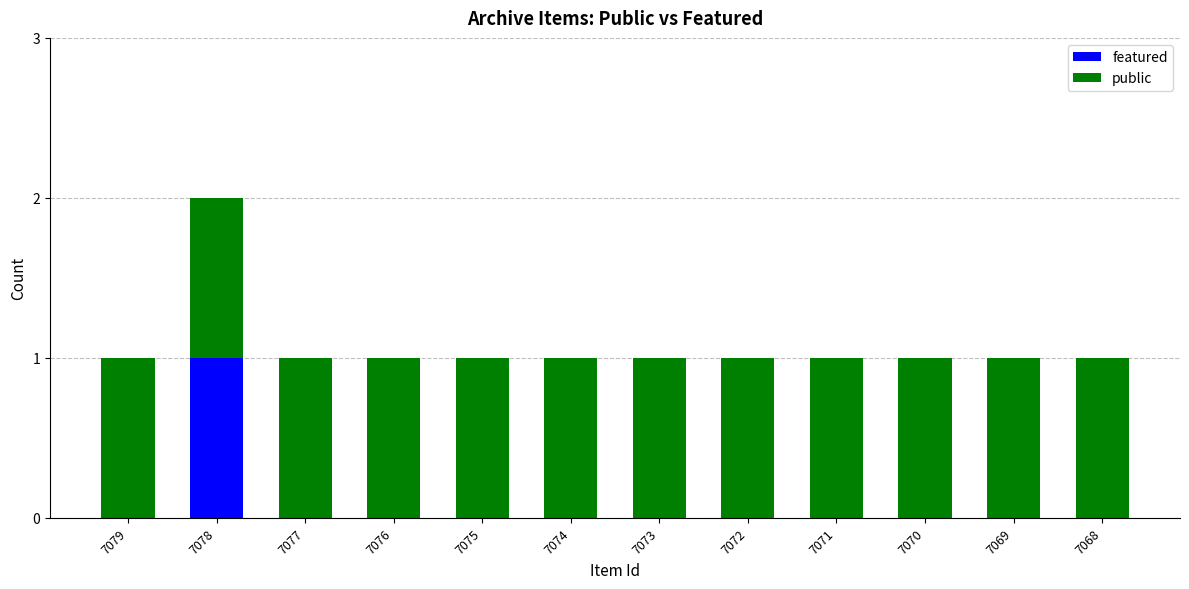

At which label does featured reach its peak?

7078